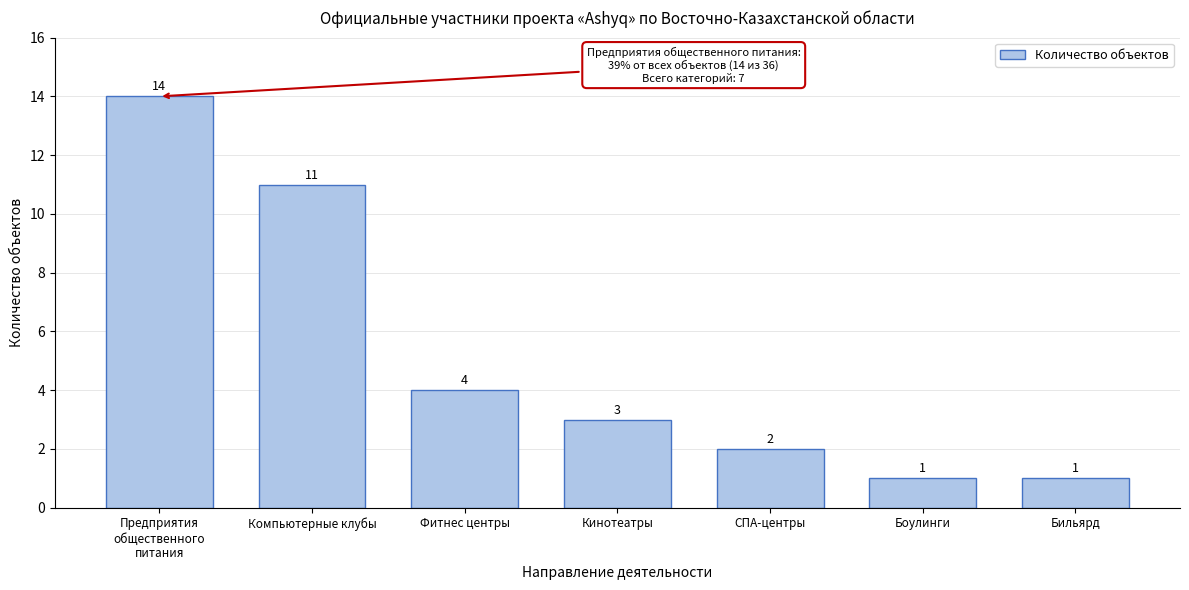

Reading left to right, extract all data points from this chart.

14	11	4	3	2	1	1